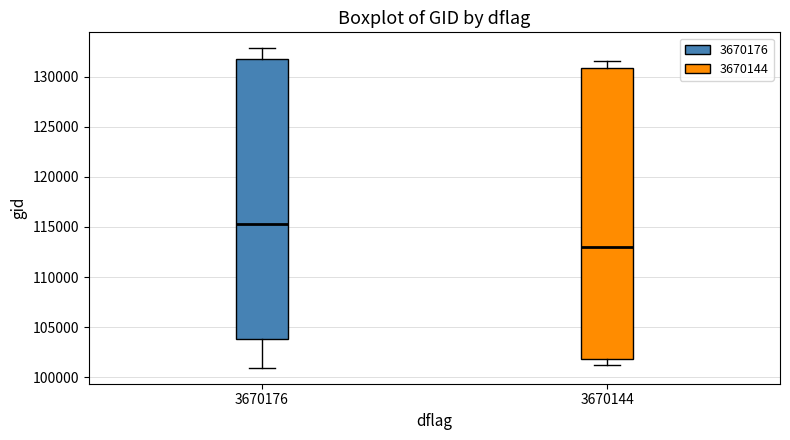

Reading left to right, transcribe this box plot: for each box, give where its median line is, the range the box spans, and where its two whiskers end, as read against the y-axis. The values are not printed on the chart, so give them approximately, as read against the axis.

3670176: median 115500, box 104000 to 132000, whiskers 101000 to 133000
3670144: median 113000, box 102000 to 131000, whiskers 101000 to 131500